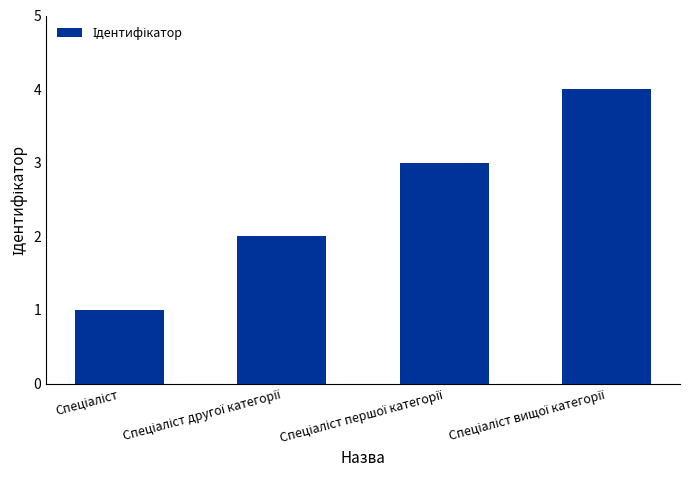

How many series are shown in this chart?

1